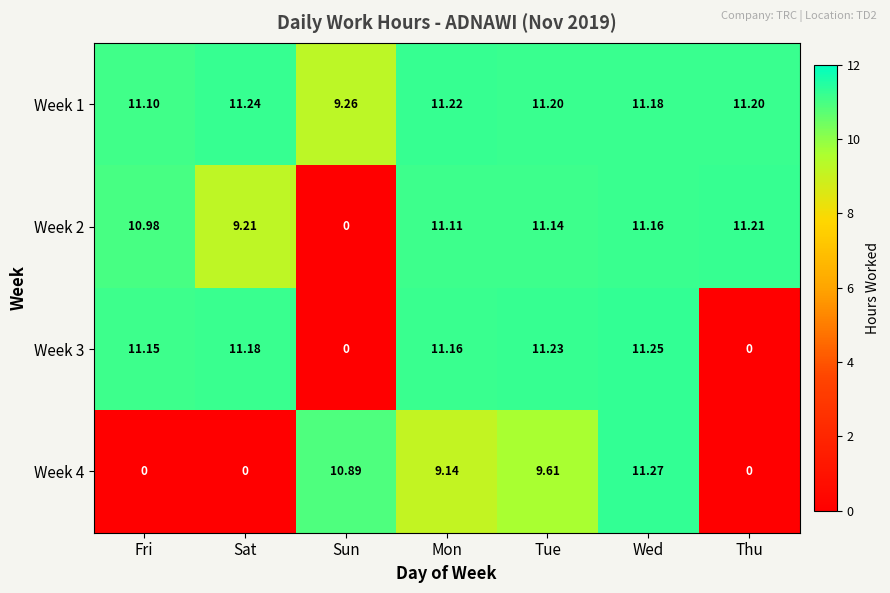

Rank the series by their average value, from highest to lowest.

Week 1, Week 2, Week 3, Week 4